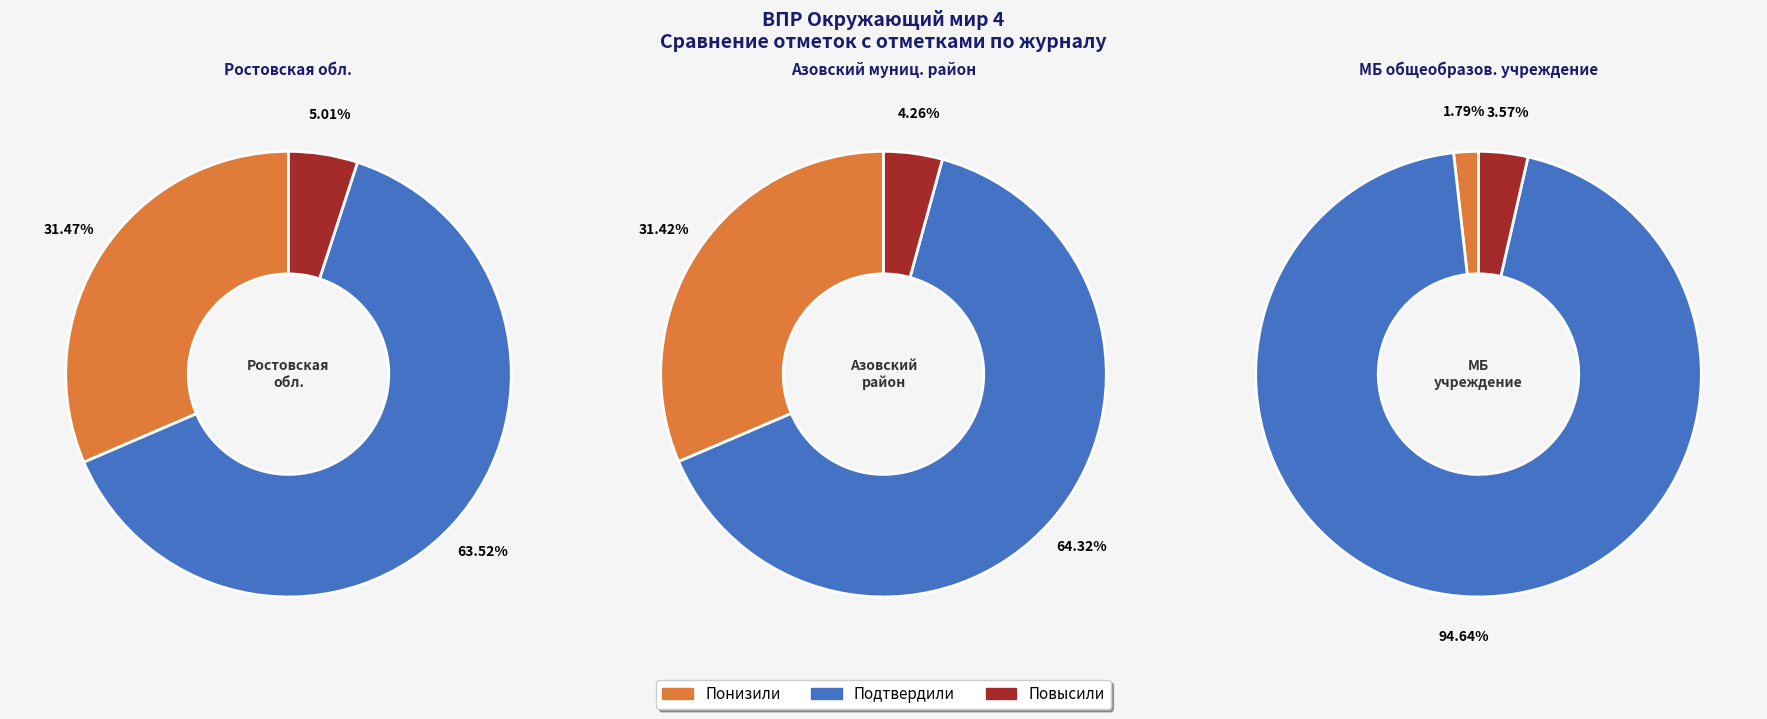

Is there any slice that represents more than half of the pie?

Yes